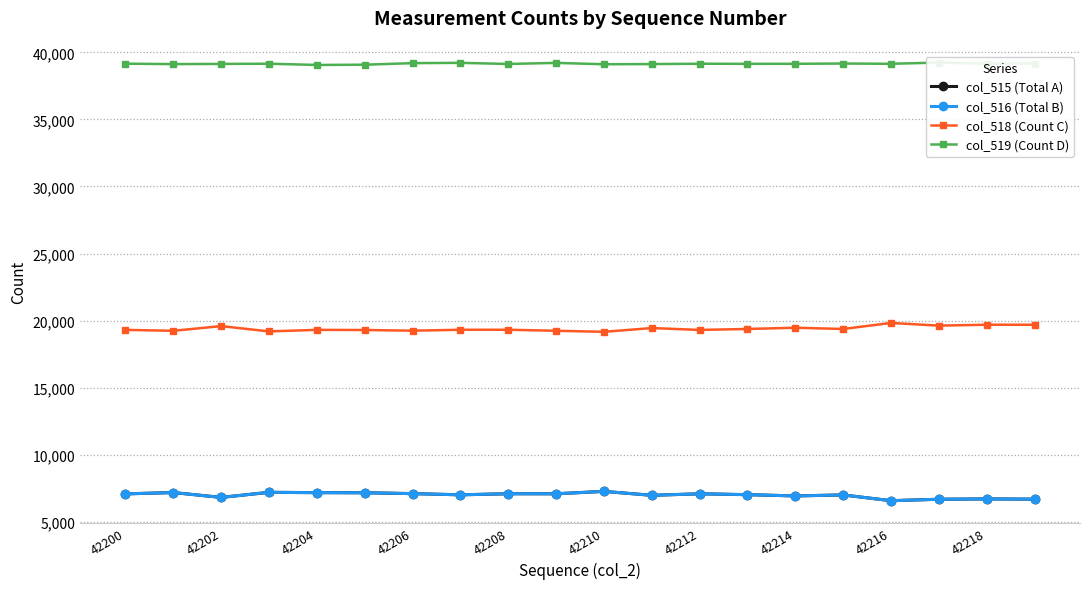

True or false: col_515 (Total A) and col_518 (Count C) intersect in this chart.

False